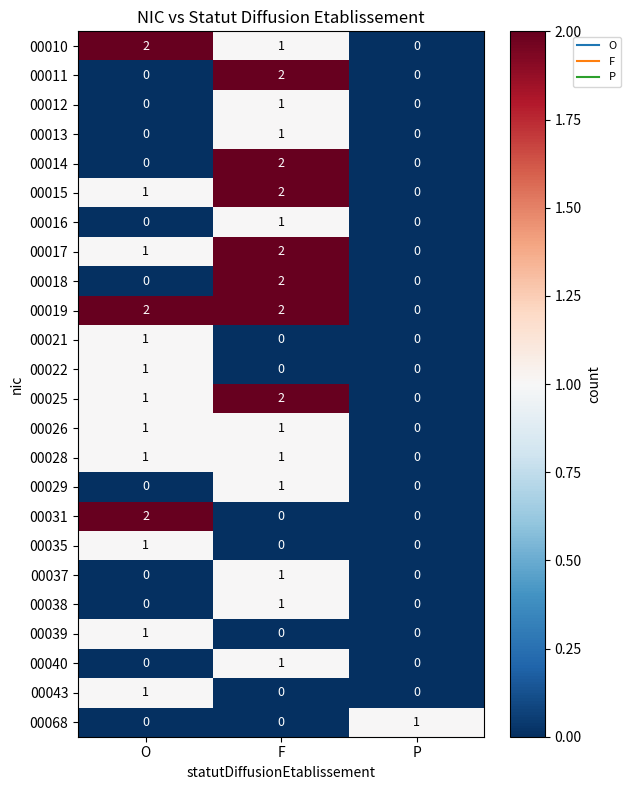

True or false: 00025 has a value of 1 at F.

False